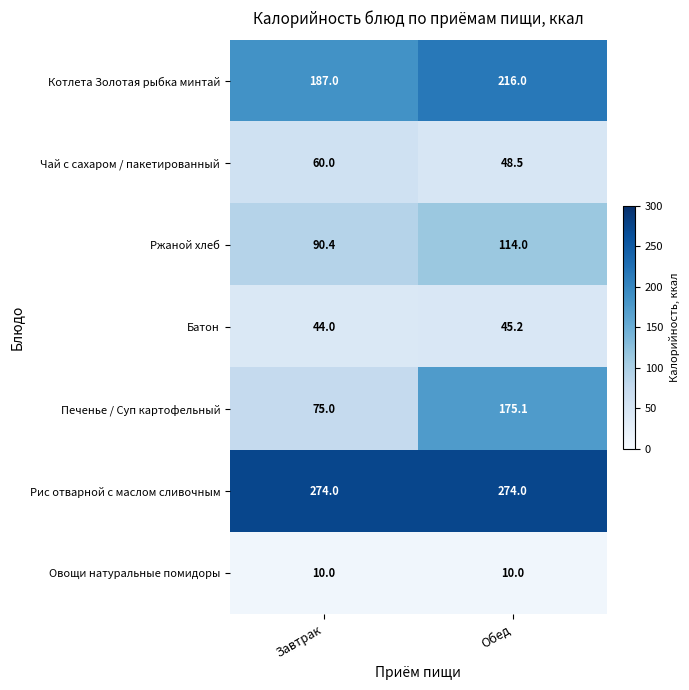

At how many categories does at least one series exceed 221?

2